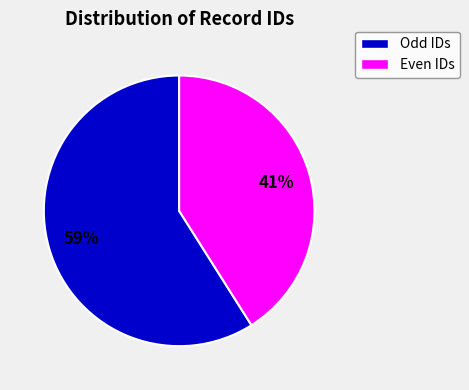

To the nearest percent, what is the average slice percentage?

50%